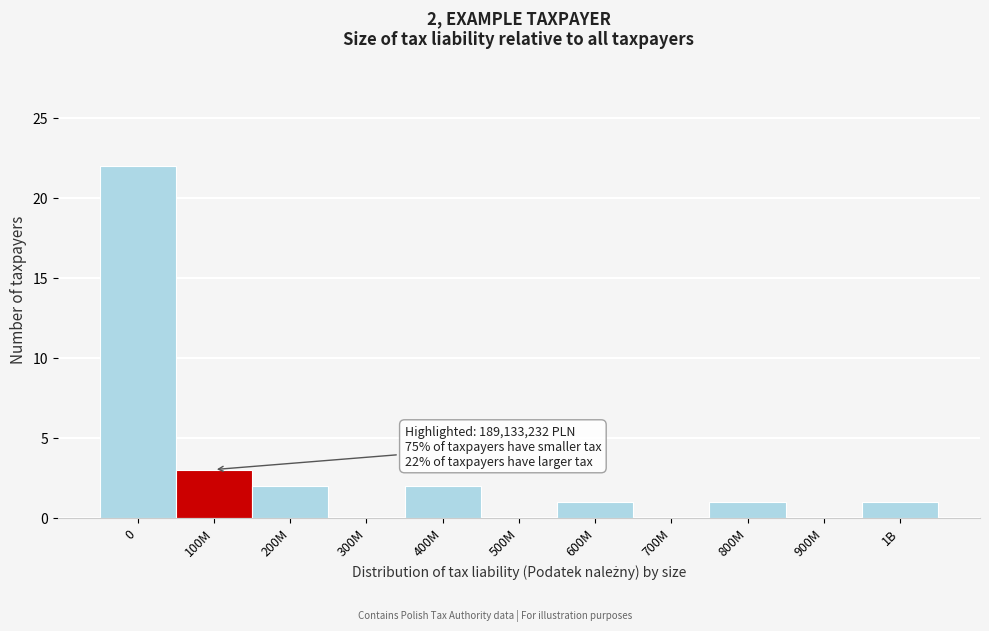

Reading right to left, what are all the values shown in this chart?

1B=1	900M=0	800M=1	700M=0	600M=1	500M=0	400M=2	300M=0	200M=2	100M=3	0=22